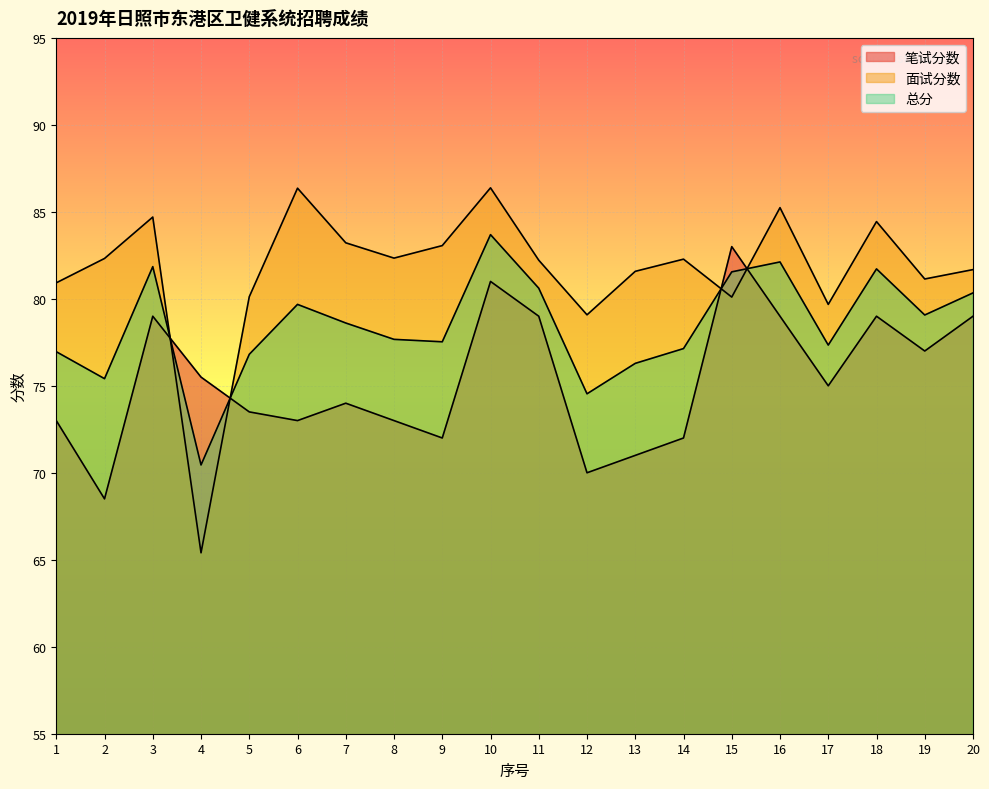

Which series has the widest spread of values?

面试分数